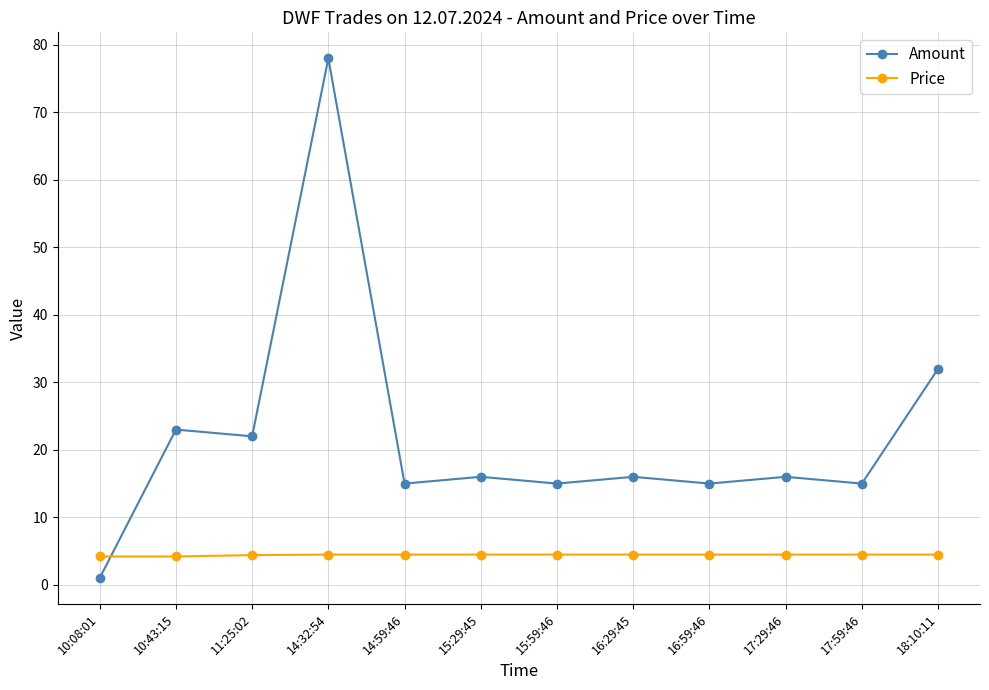

What is the greatest value displayed?

78.0